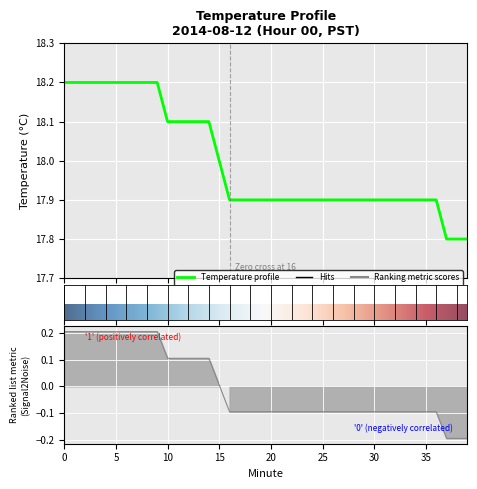

Is it true that the value at 29 is 17.9?

True